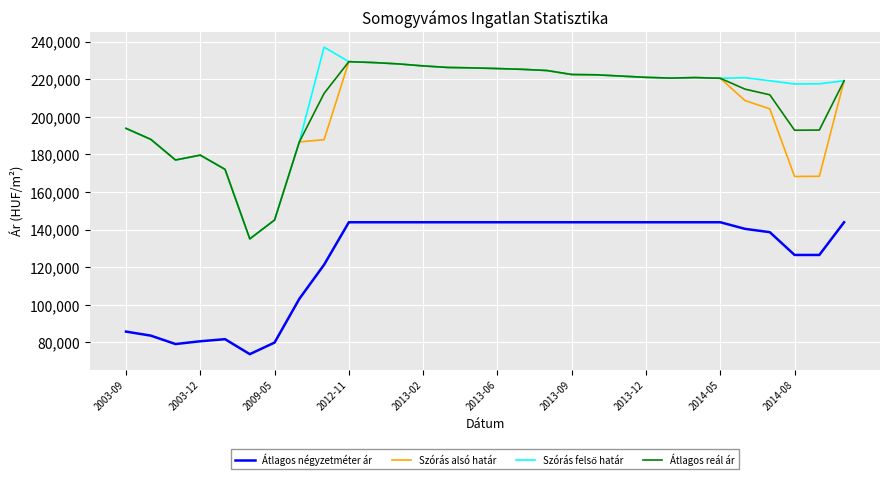

True or false: Átlagos négyzetméter ár and Szórás alsó határ cross at least once.

False